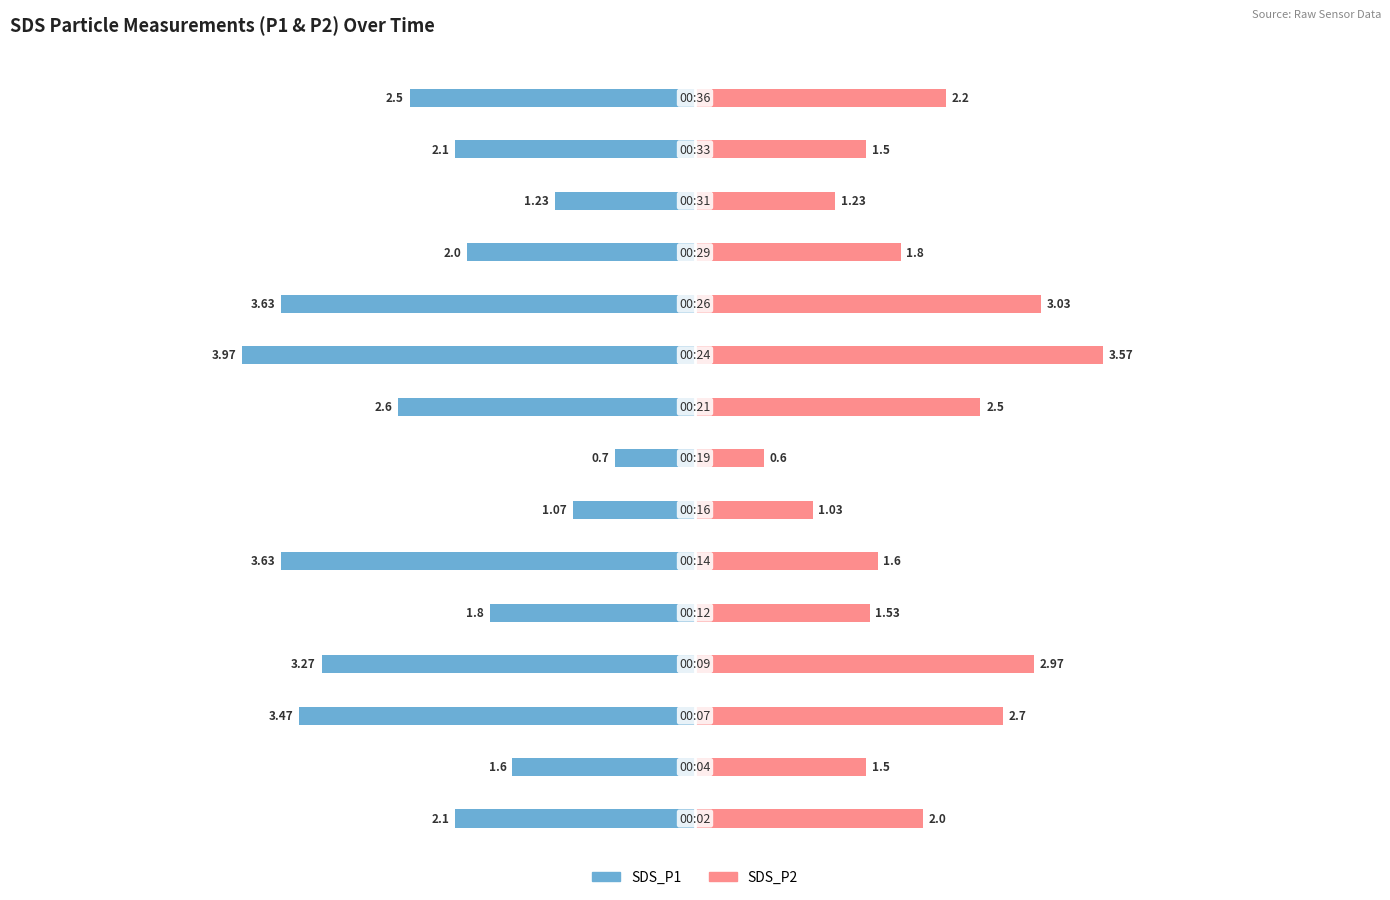

What is the average value of the SDS_P1 series?

-2.4